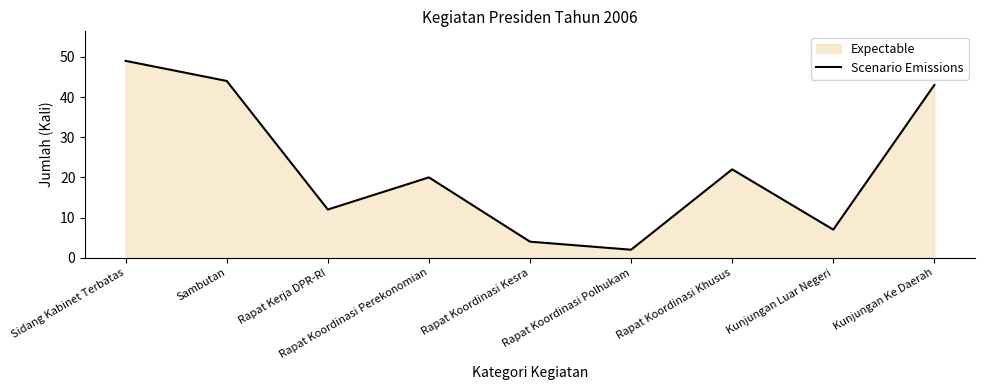

Which label corresponds to the smallest value in the chart?

Rapat Koordinasi Polhukam